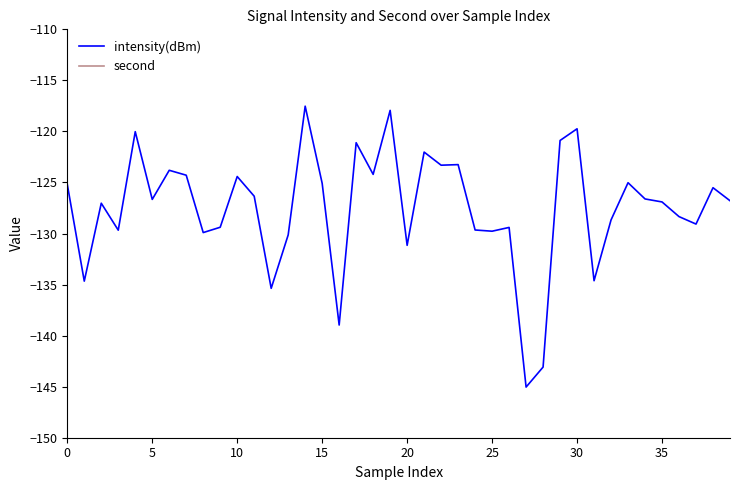

At which label does second reach its peak?

29